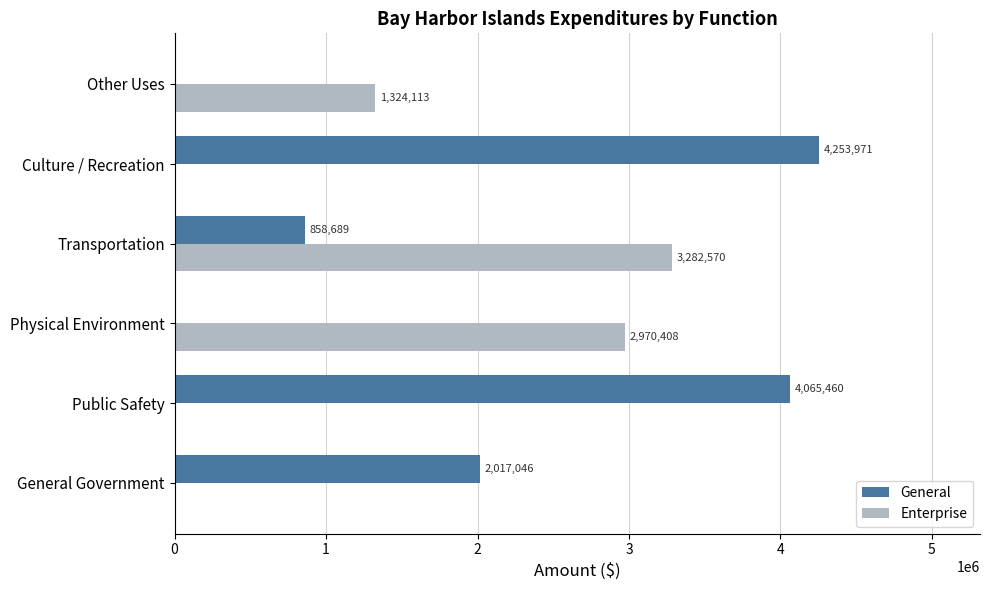

What is the total value across all series at Public Safety?

4065460